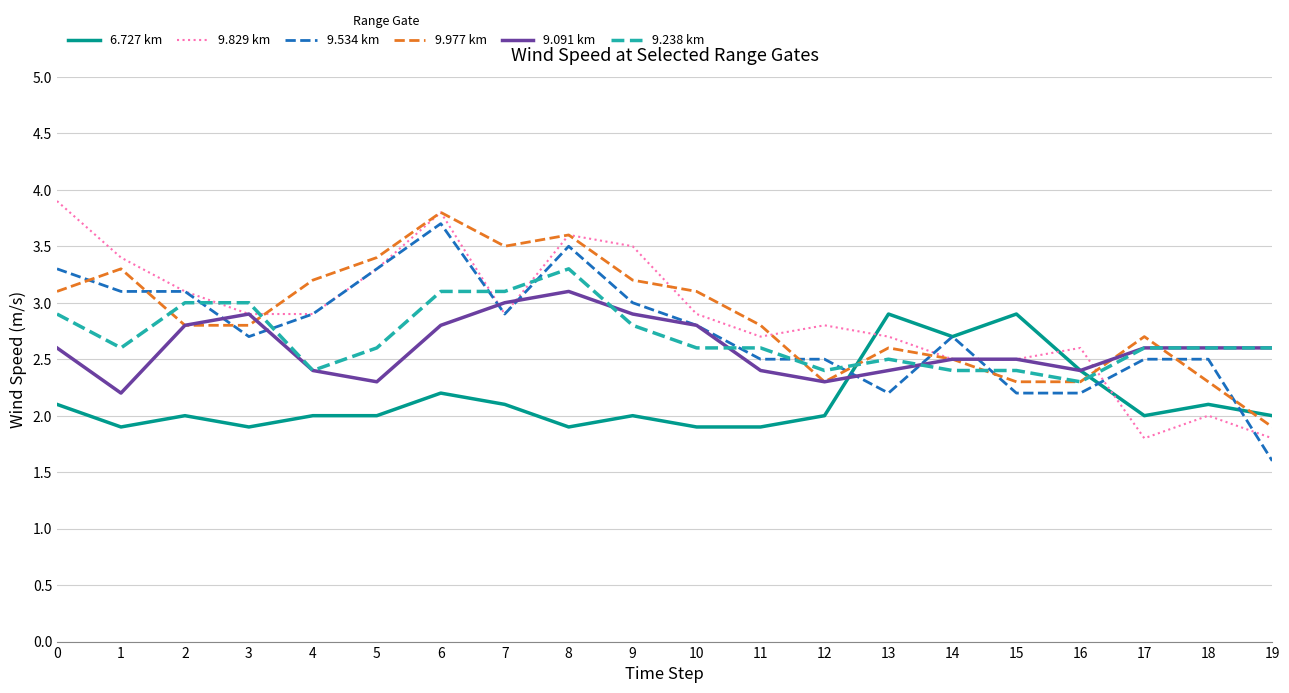

At how many categories does at least one series exceed 2?

20